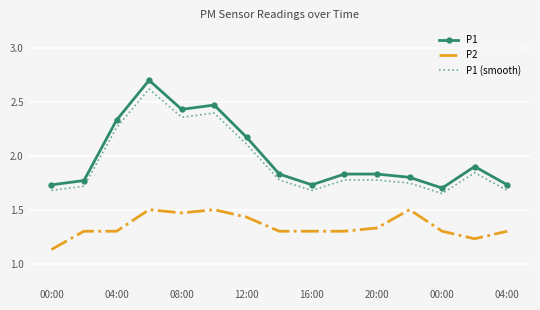

Which series has the largest range (max minus min)?

P1